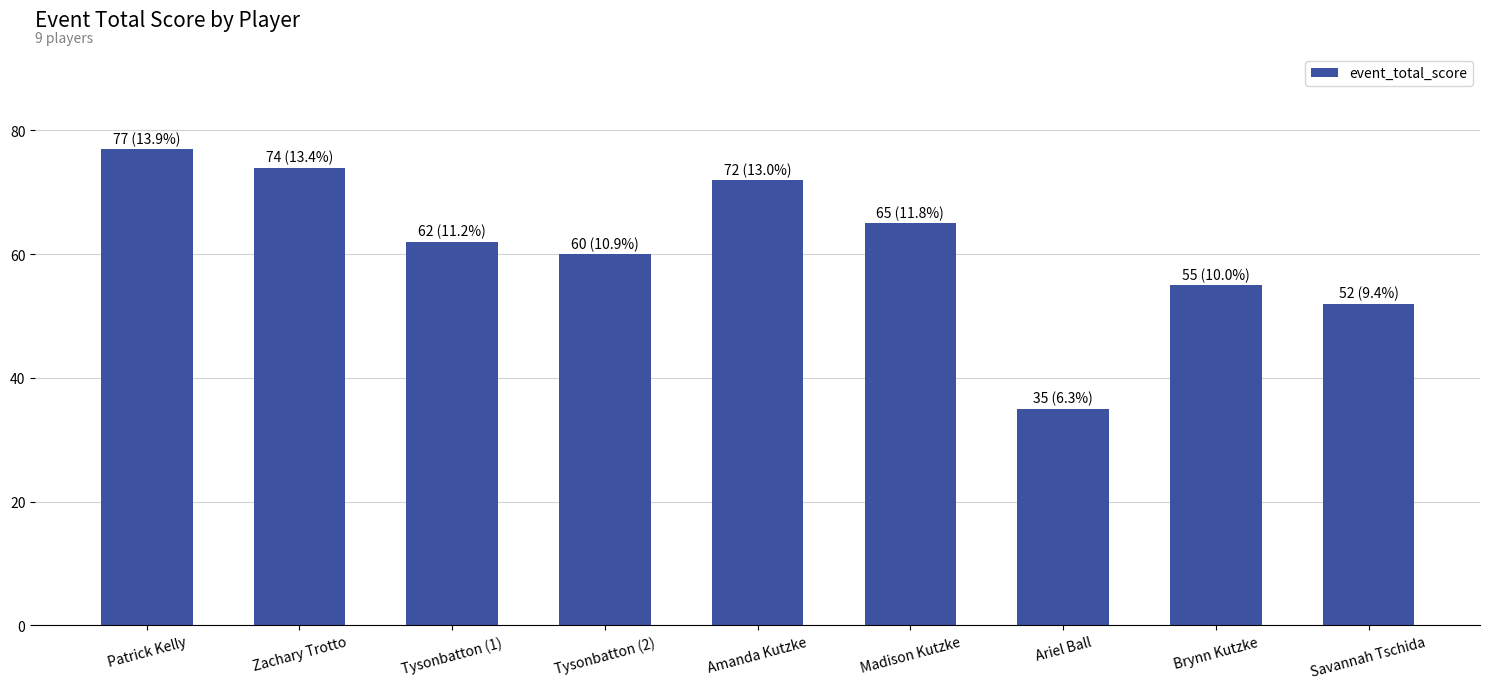

Does the chart contain stacked bars?

No